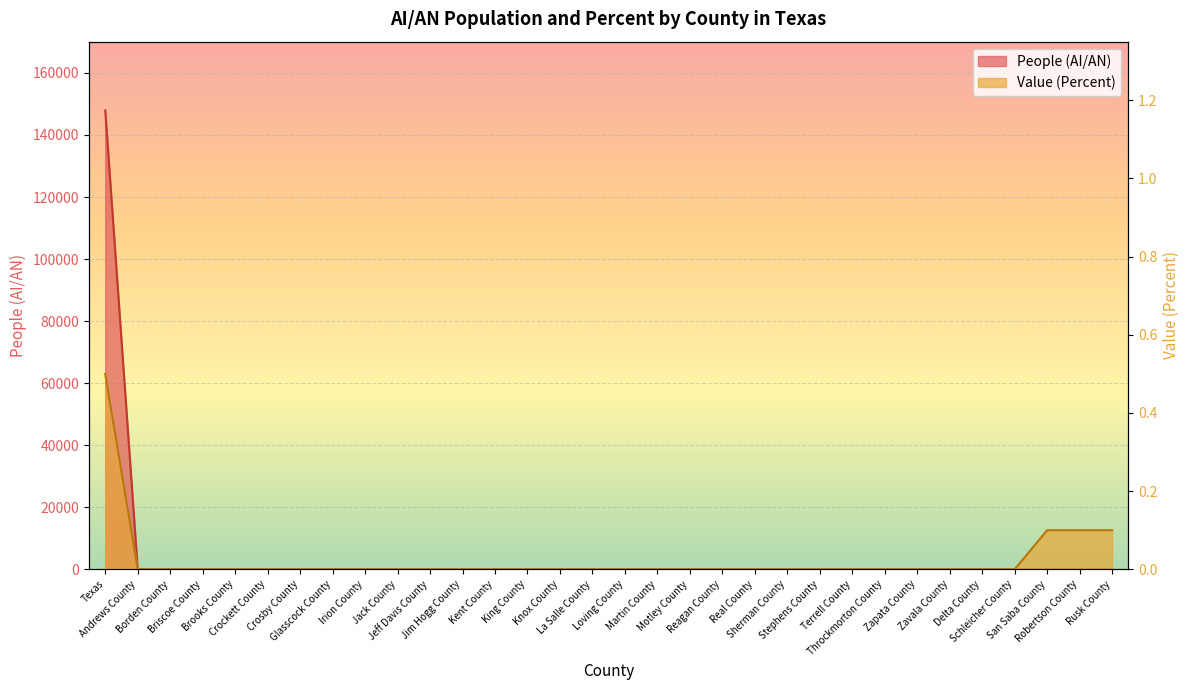

Between Jack County and King County, which series saw the biggest shift?

People (AI/AN)